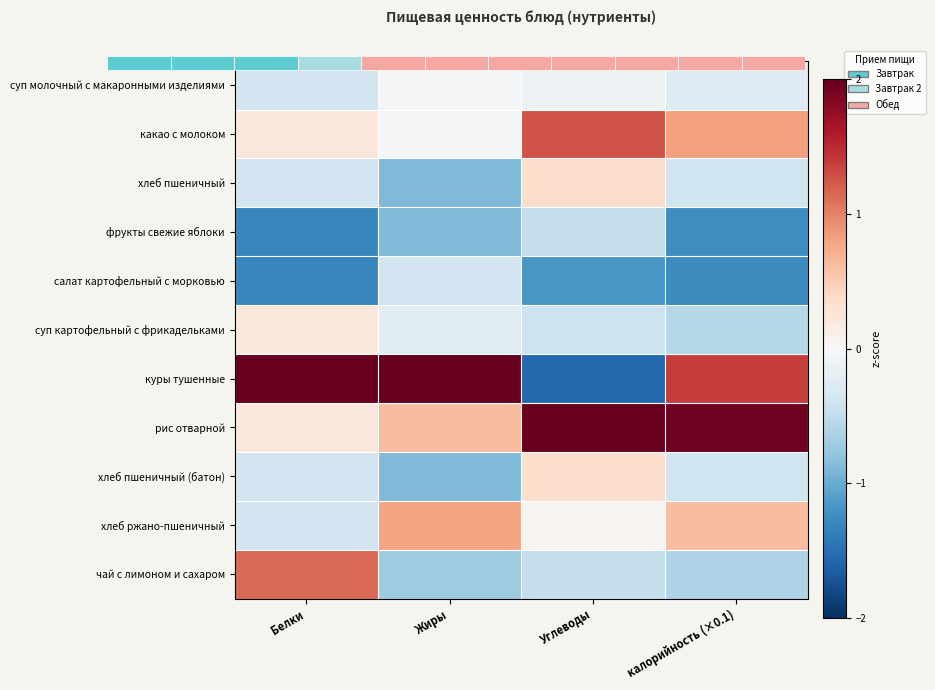

Which has a higher value, Жиры or Углеводы?

Жиры